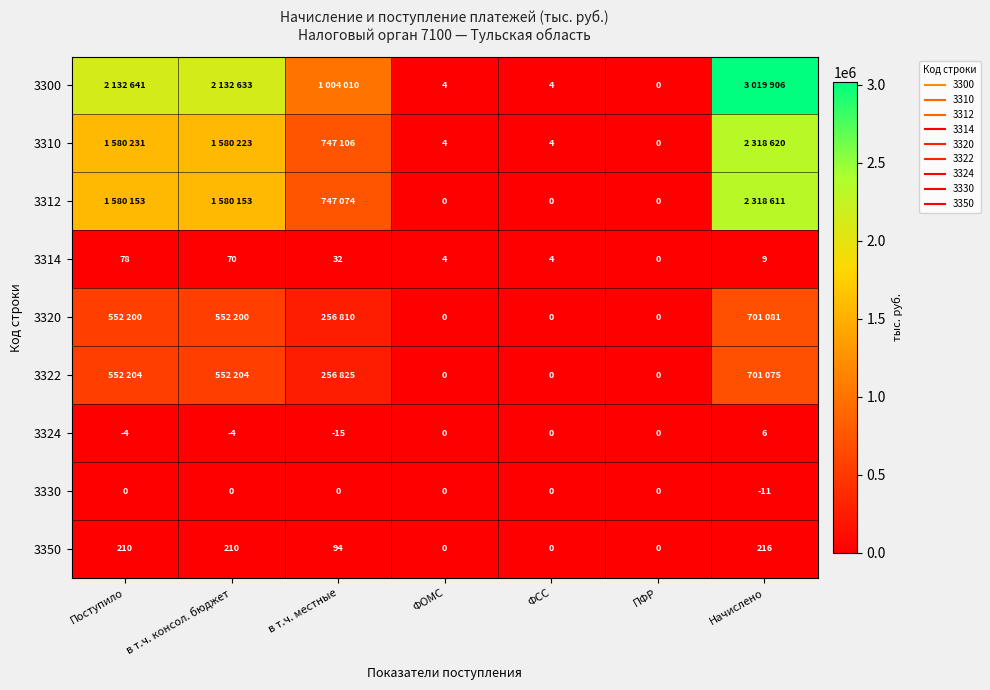

At how many categories does at least one series exceed 2226857?

1